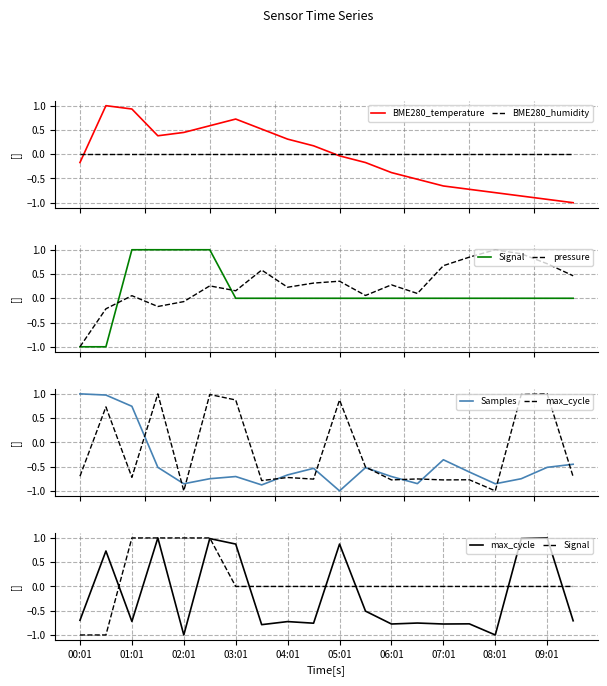

How many times do max_cycle and BME280_humidity cross each other?

10